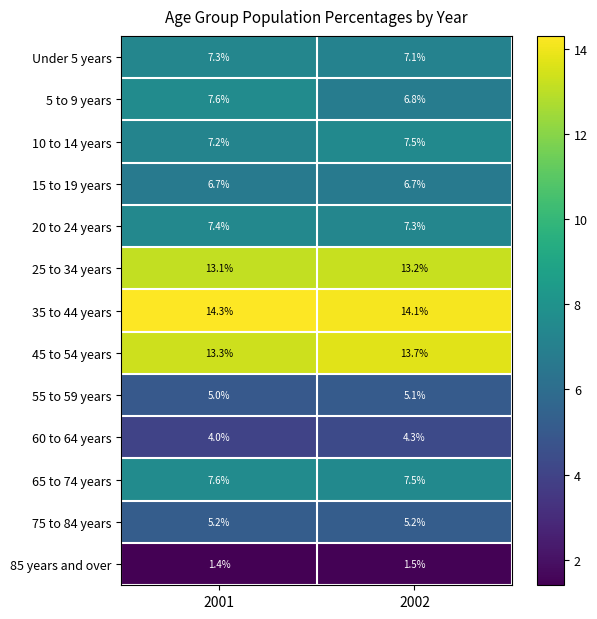

True or false: 75 to 84 years has a value of 7.3 at 2001.

False